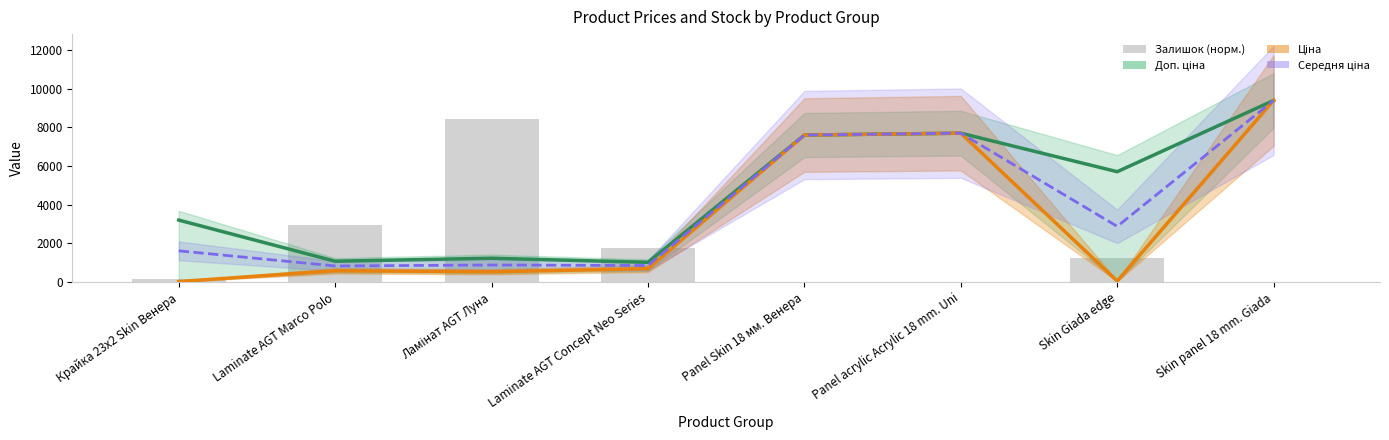

Read the Ціна value at Крайка 23x2 Skin Венера.

32.0